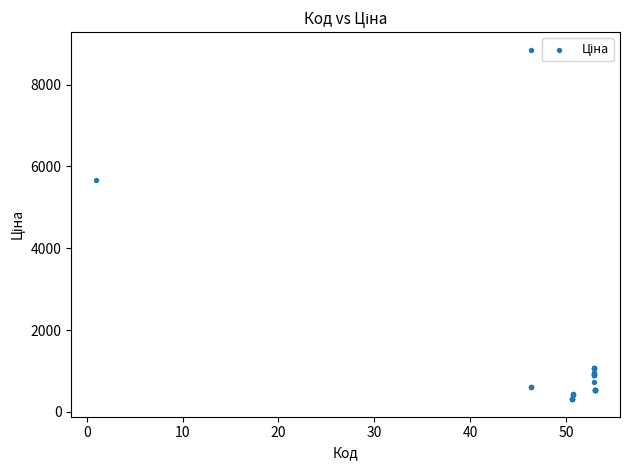

What Y value in the scatter plot is closest to 4583?

5673.8